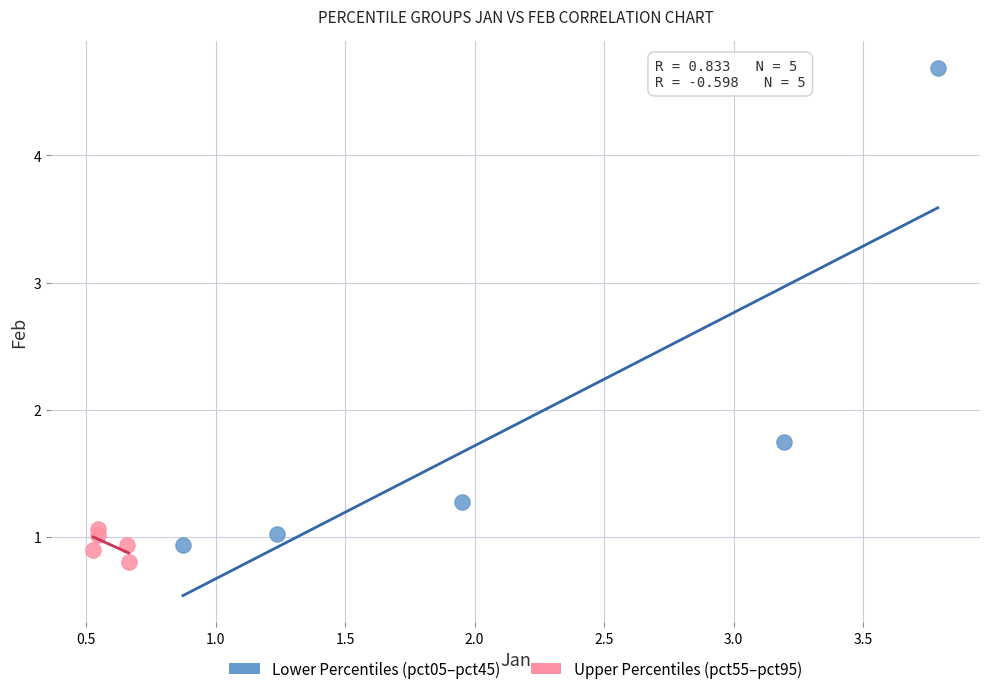

Which series has the largest Y range (max minus min)?

Lower Percentiles (pct05–pct45)